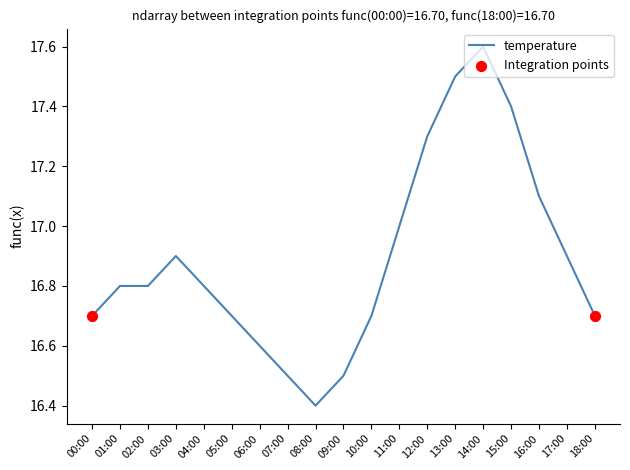

Which has a higher value, 15:00 or 05:00?

15:00